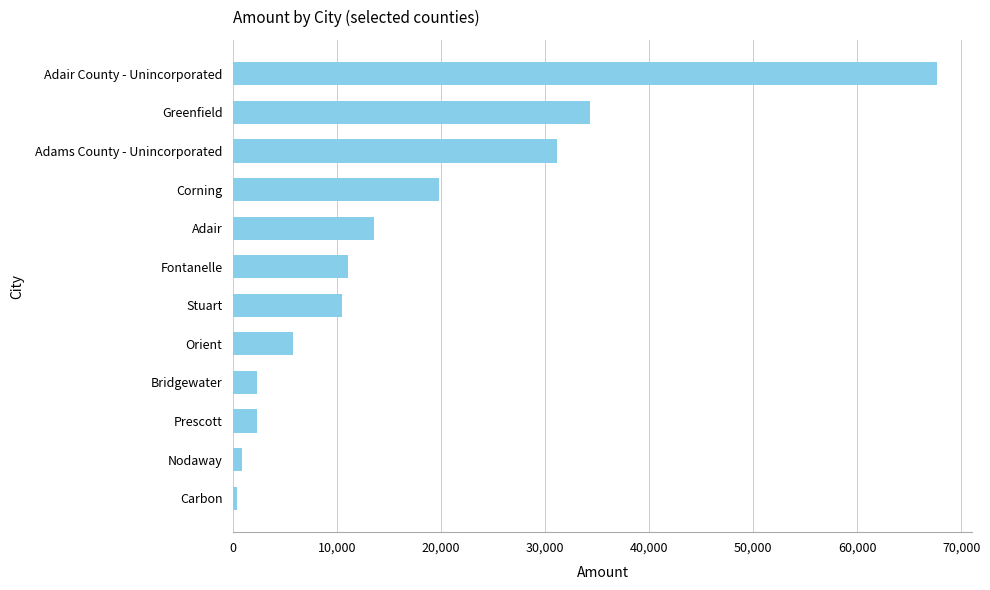

Between Orient and Adair County - Unincorporated, which is larger?

Adair County - Unincorporated